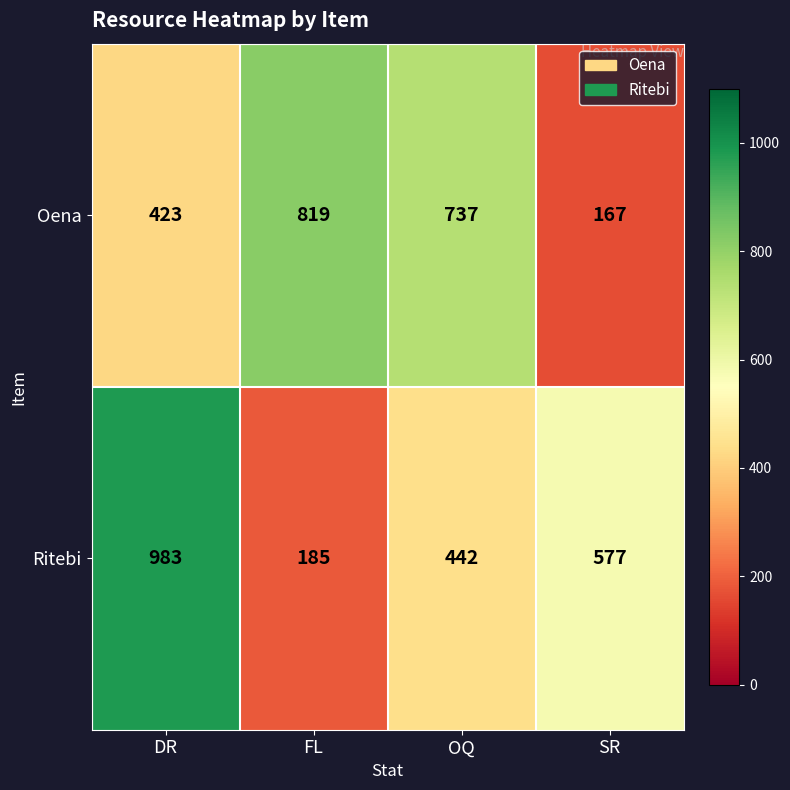

Is it true that Ritebi equals 577 at SR?

True